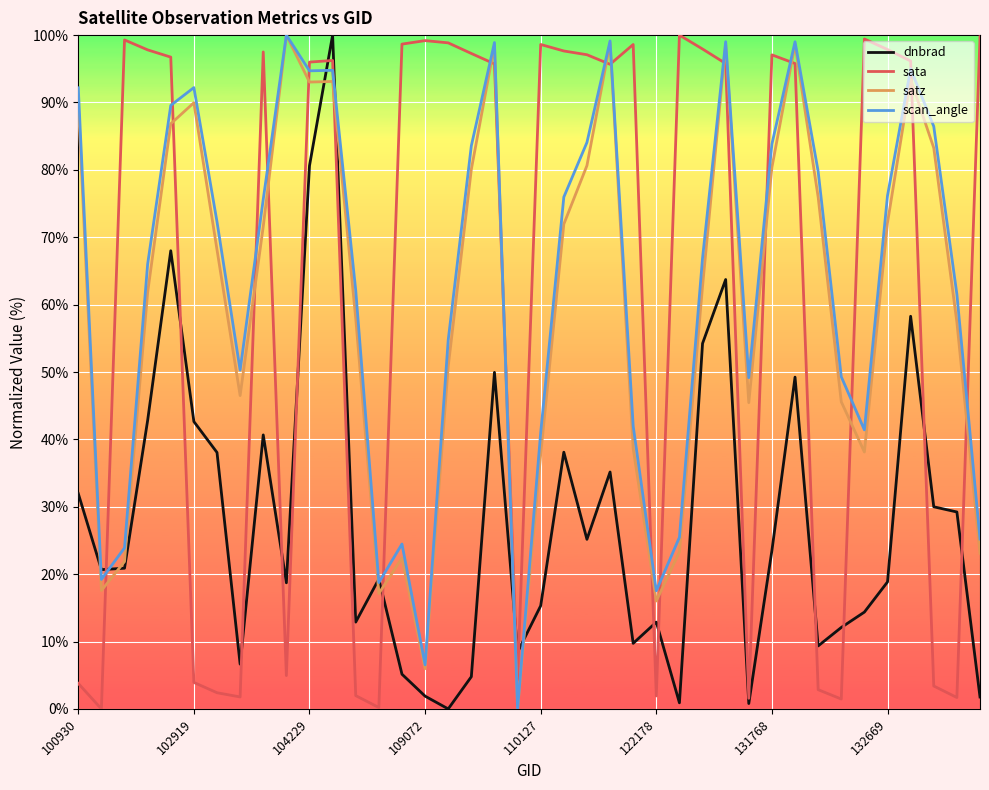

What is the maximum value shown in the chart?

100.0